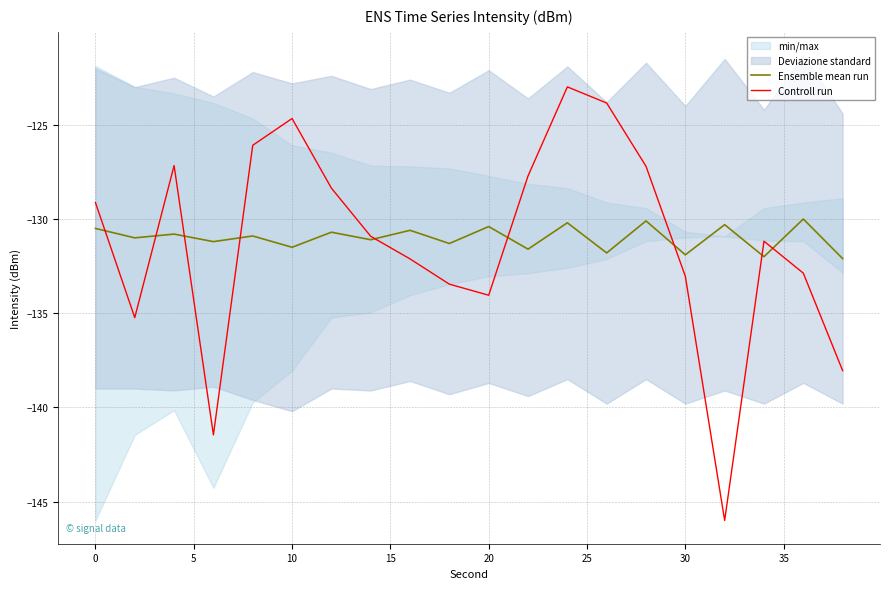

What is the approximate value of Controll run at 30?

-133.0